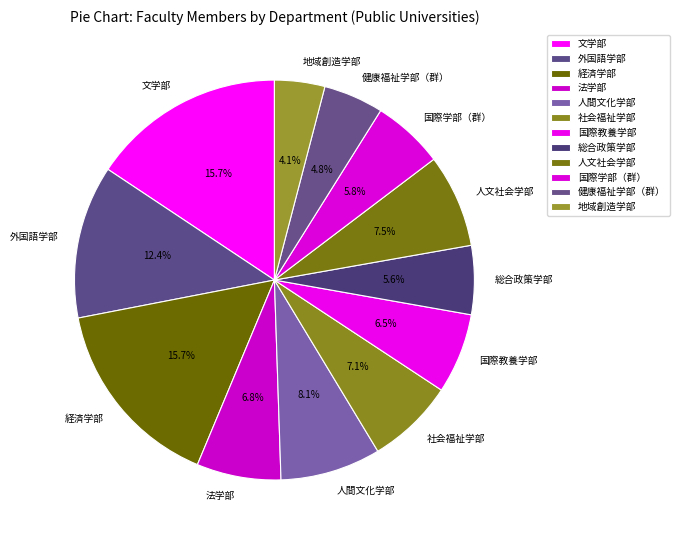

Which slice is the smallest?

地域創造学部